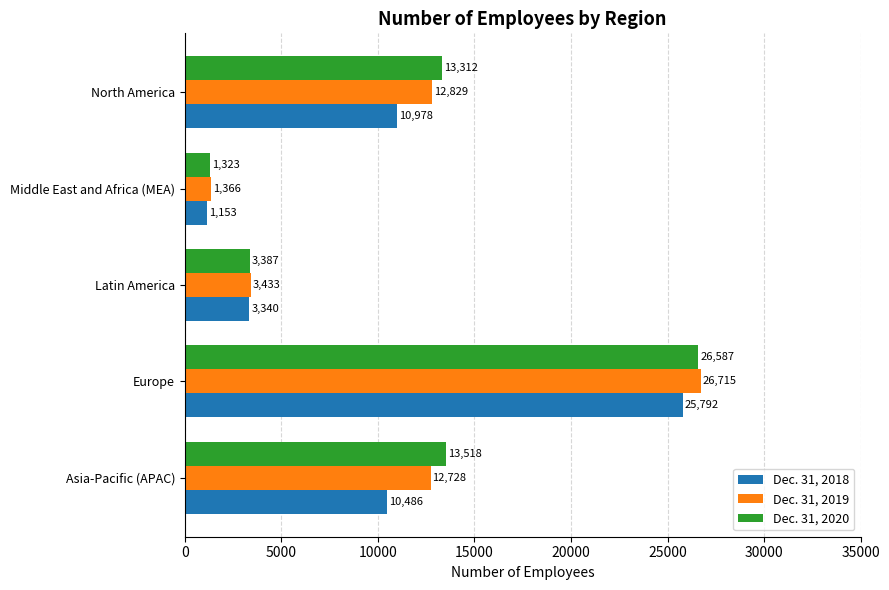

True or false: Dec. 31, 2018 has a value of 14668 at North America.

False